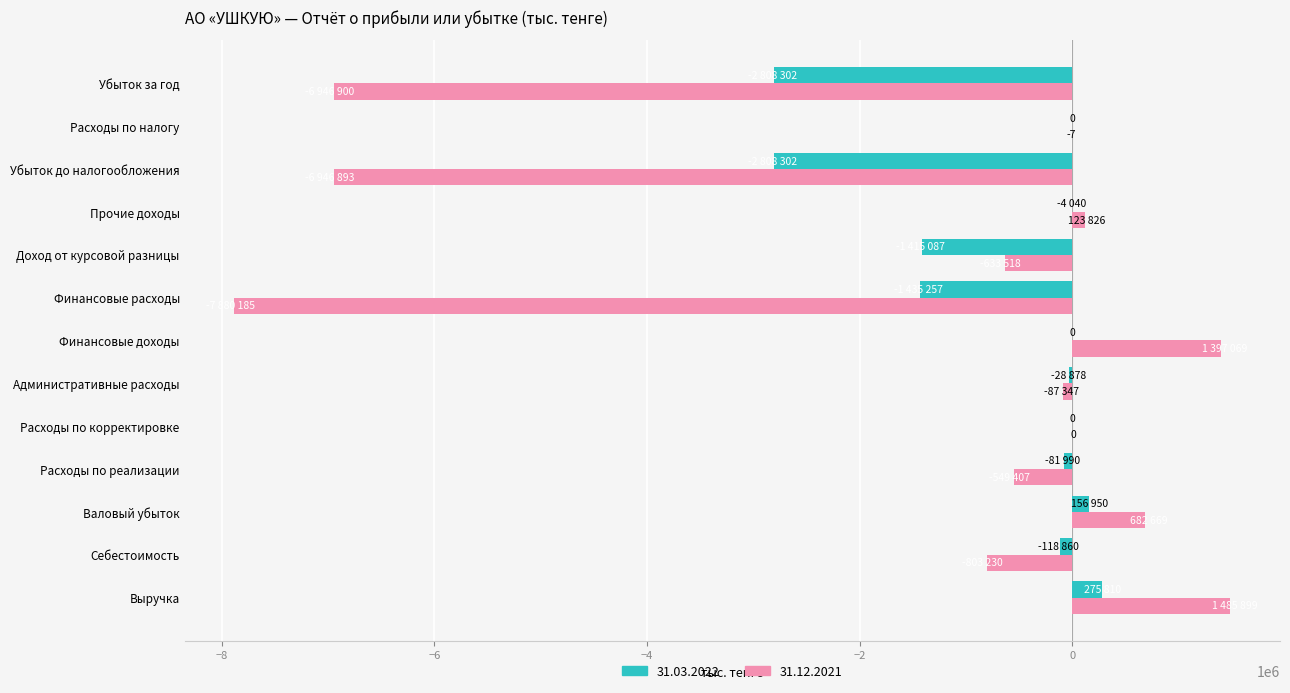

How many data points does each series have?

13